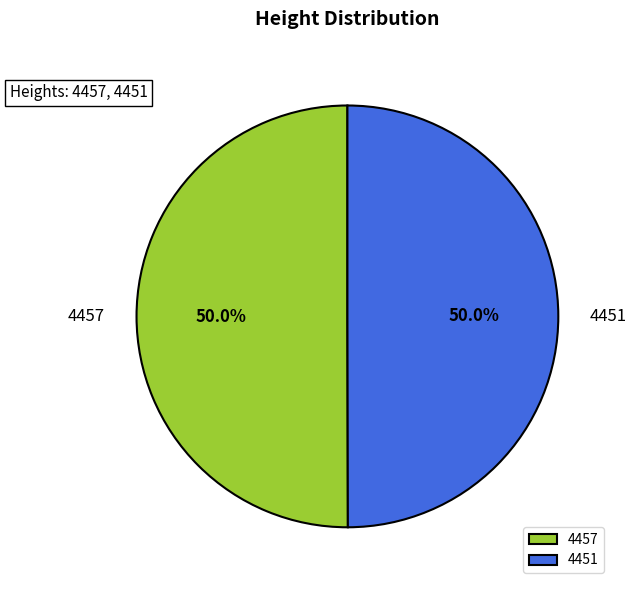

How many segments does this pie chart have?

2